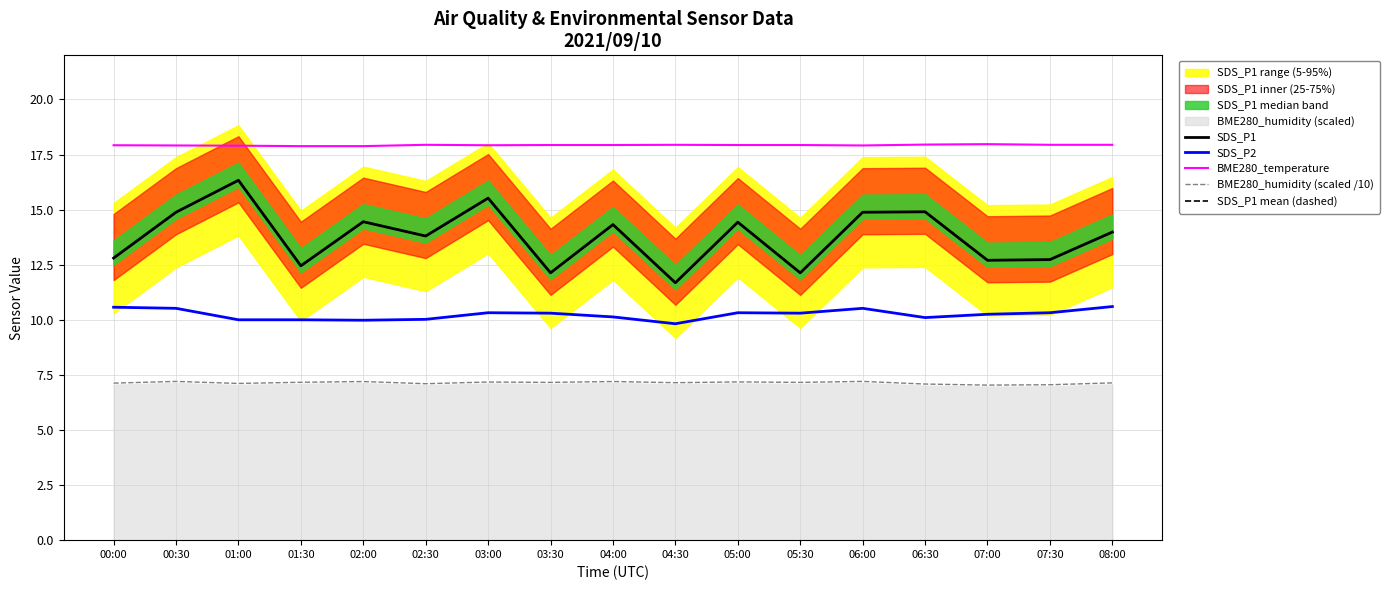

What is the sum of the SDS_P1 mean (dashed) values at 05:30 and 05:00?

26.6